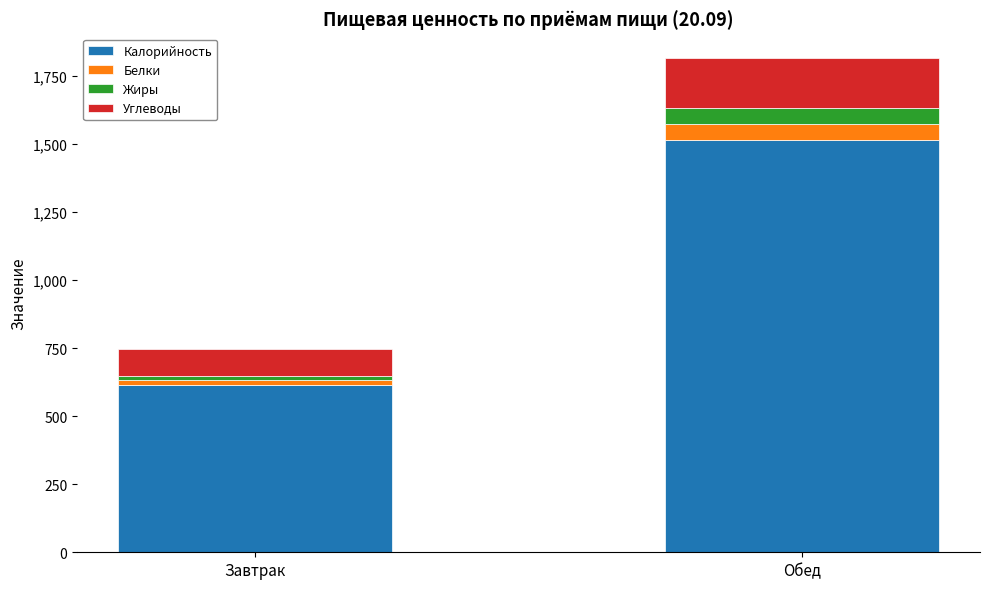

What is the difference between the maximum and minimum values in the Калорийность series?

900.3